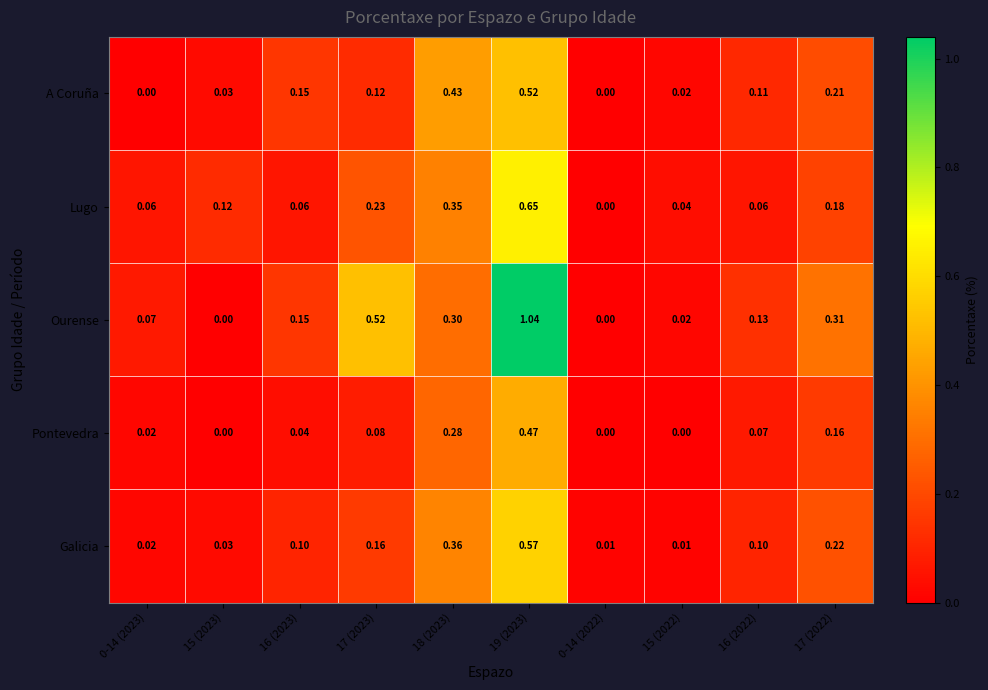

List the series in order of their peak value, highest first.

Ourense, Lugo, Galicia, A Coruña, Pontevedra